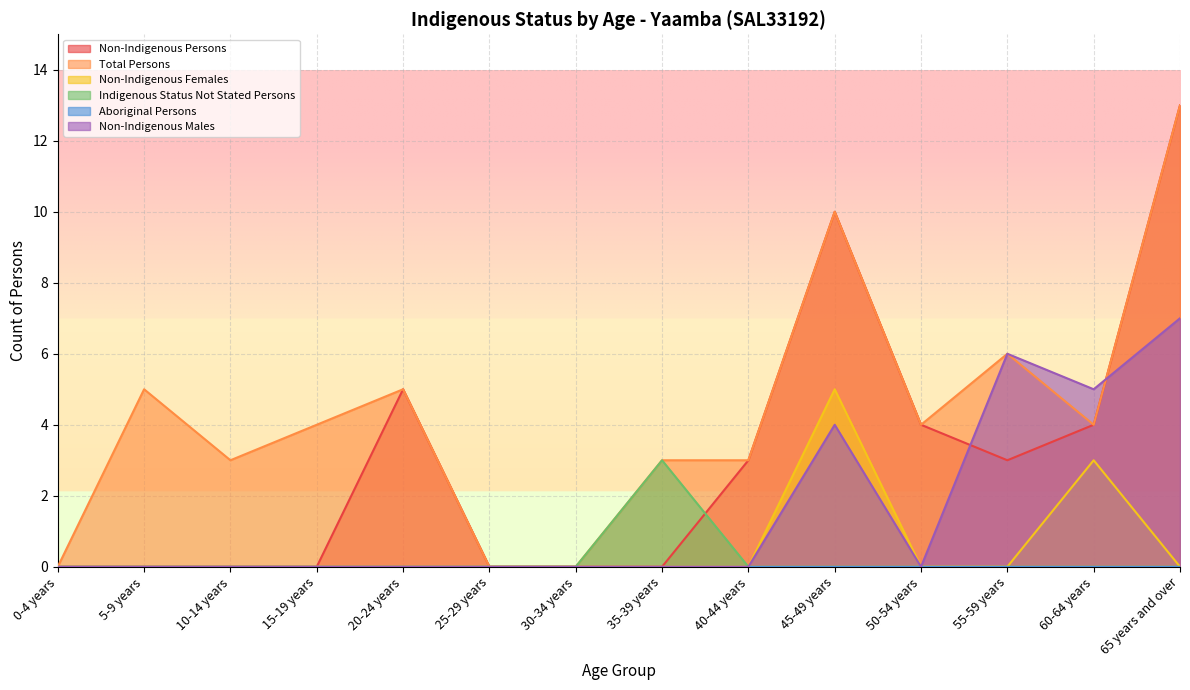

Is it true that Indigenous Status Not Stated Persons equals 0 at 45-49 years?

True